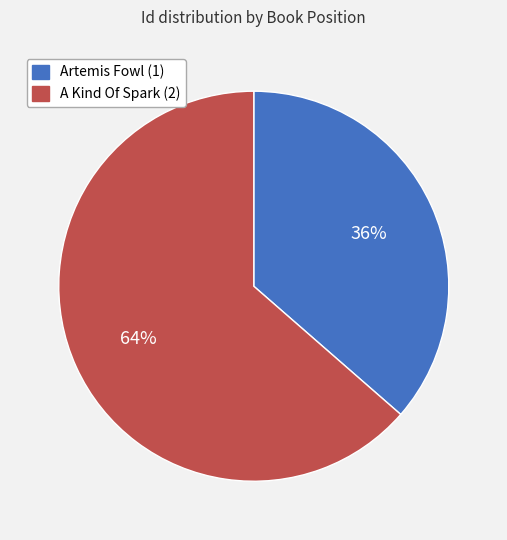

Which slice is the largest?

A Kind Of Spark (2)